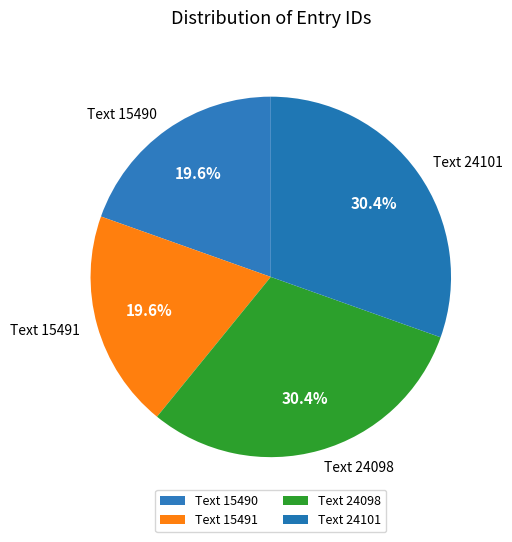

What percentage is NOT represented by Text 24098?

69.6%